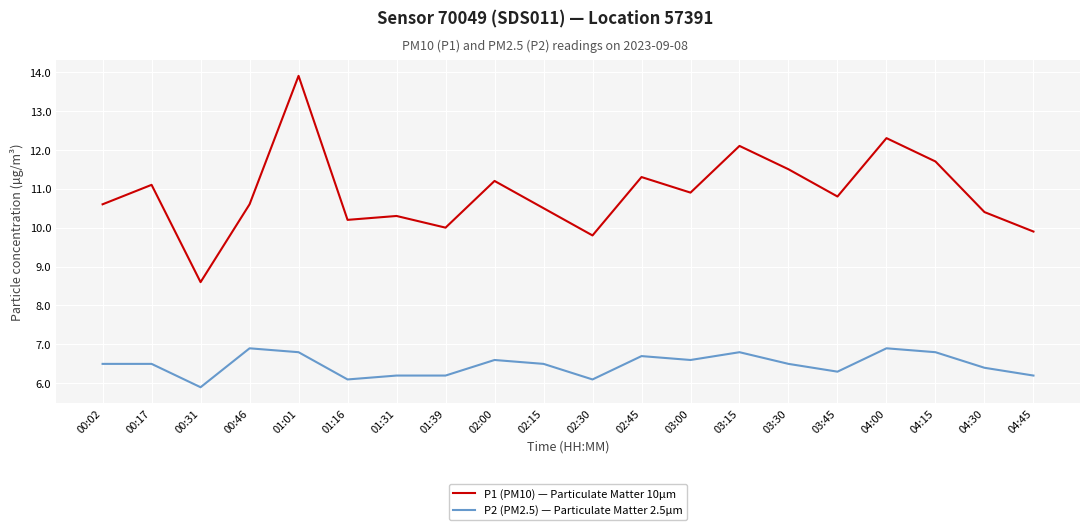

Which series has the widest spread of values?

P1 (PM10) — Particulate Matter 10µm